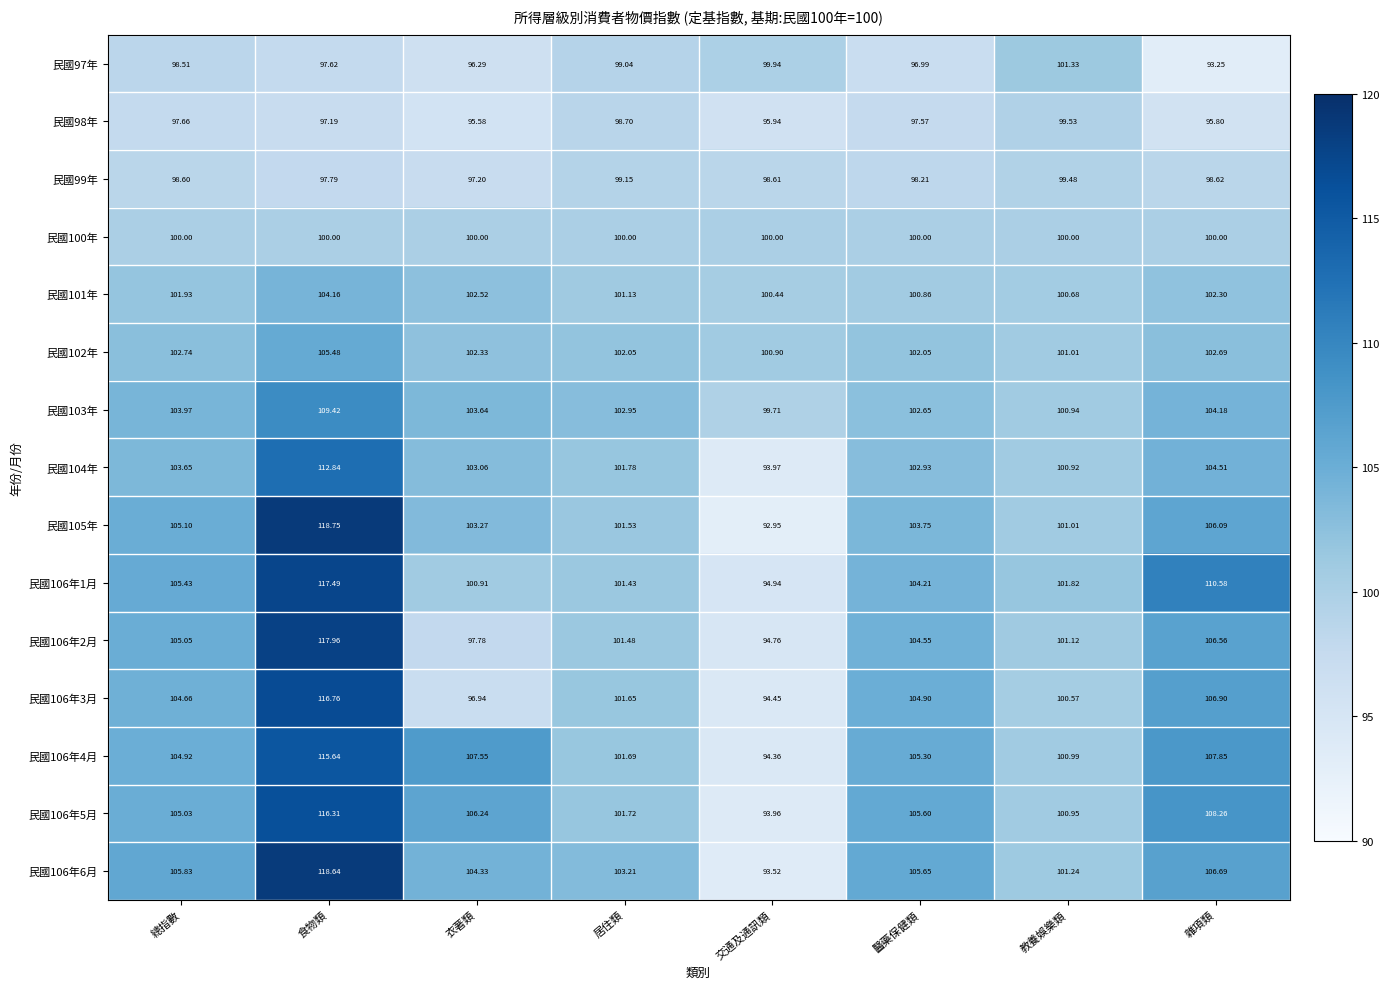

Where is 民國97年 nearest to the value 97?

醫藥保健類